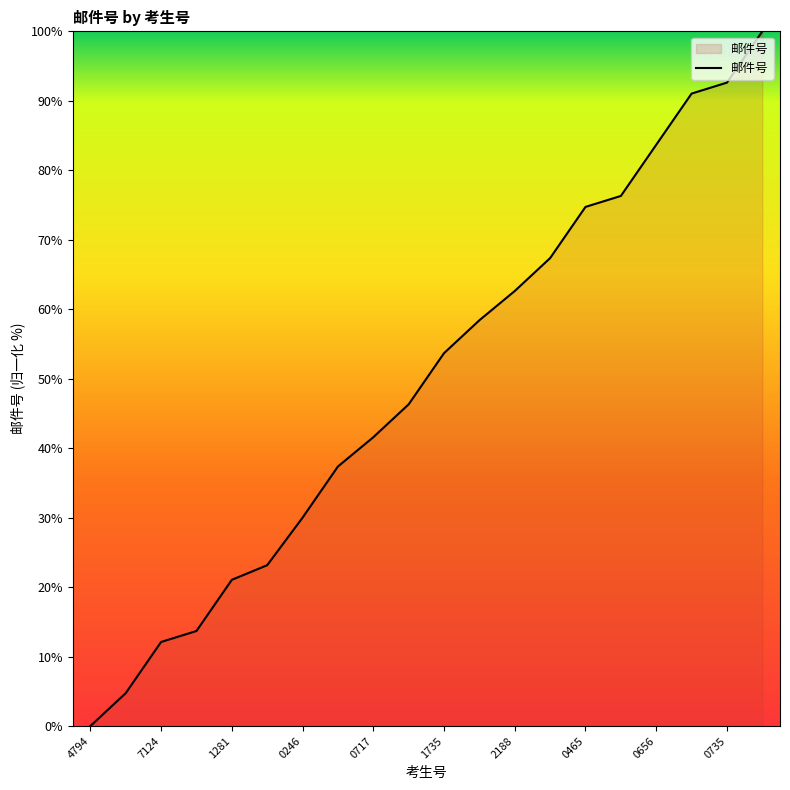

What is the maximum value shown in the chart?

100.0